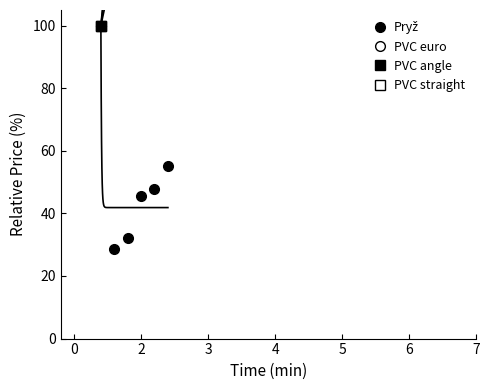

Does the chart display data point markers on the line(s)?

No